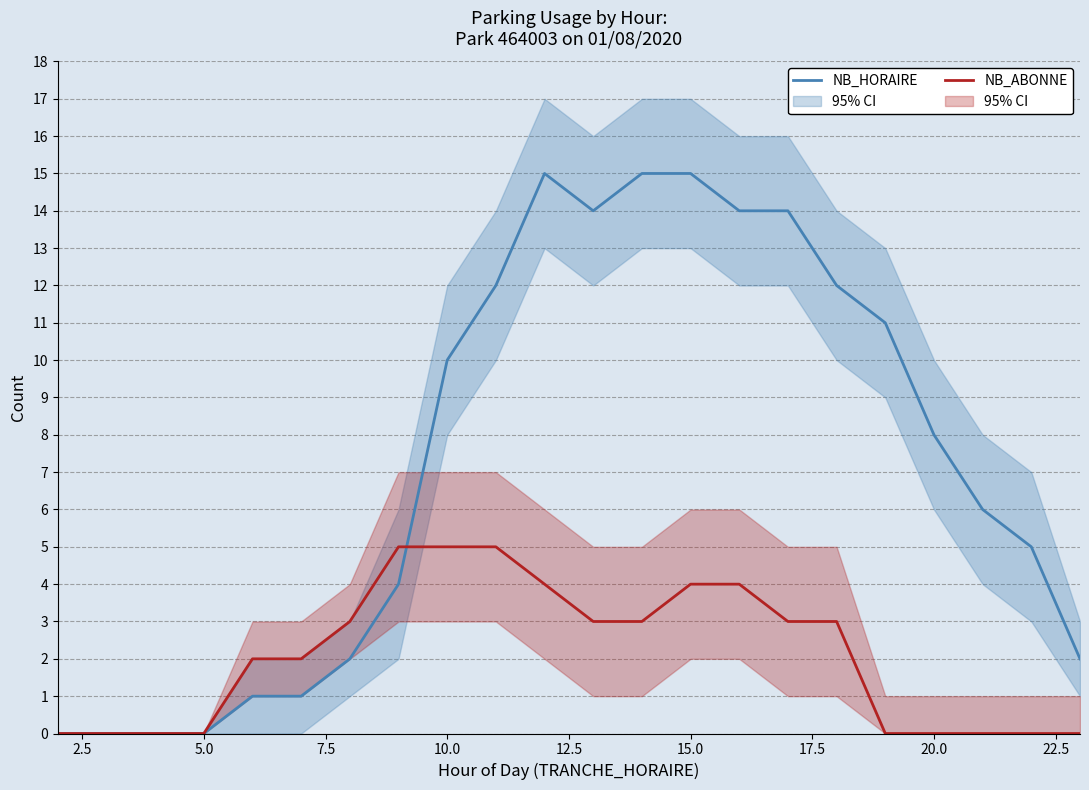

How many times do NB_ABONNE and NB_HORAIRE cross each other?

1